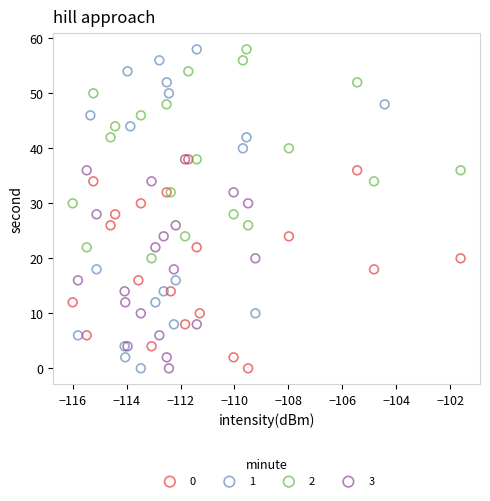

What are all the series names shown in the legend?

0, 1, 2, 3